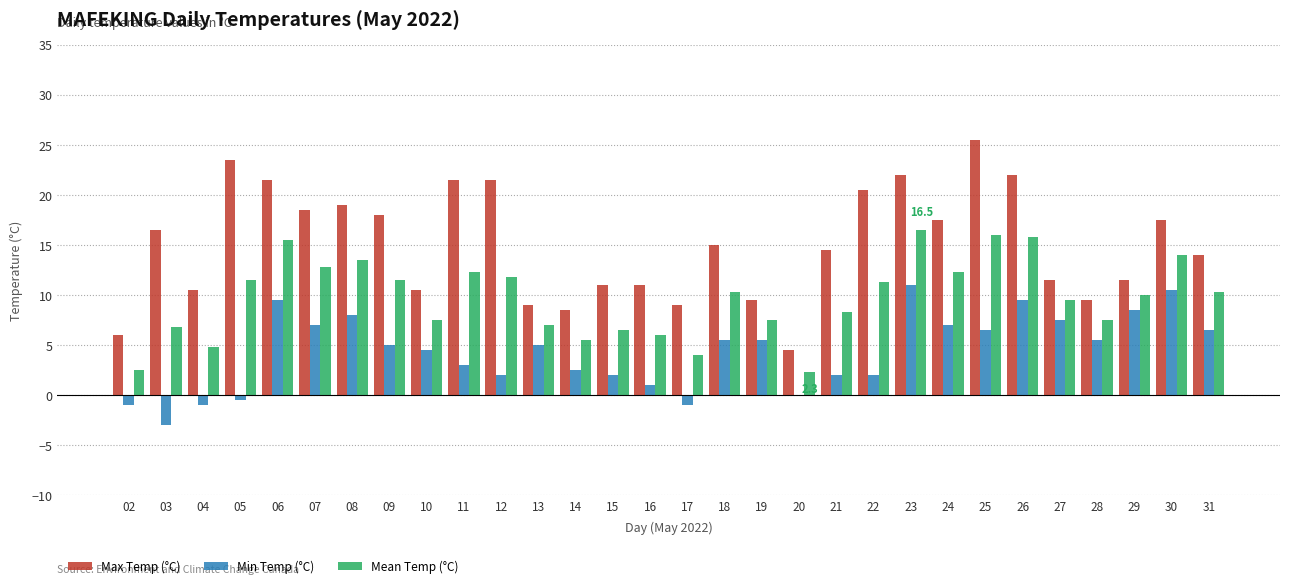

What is the difference between the Mean Temp (°C) values at 09 and 12?

0.3